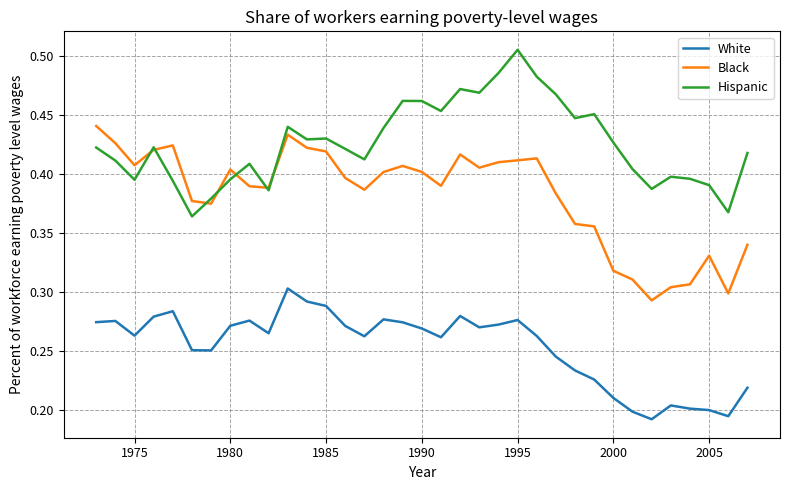

Count the Hispanic values in the range 0 to 1.

35